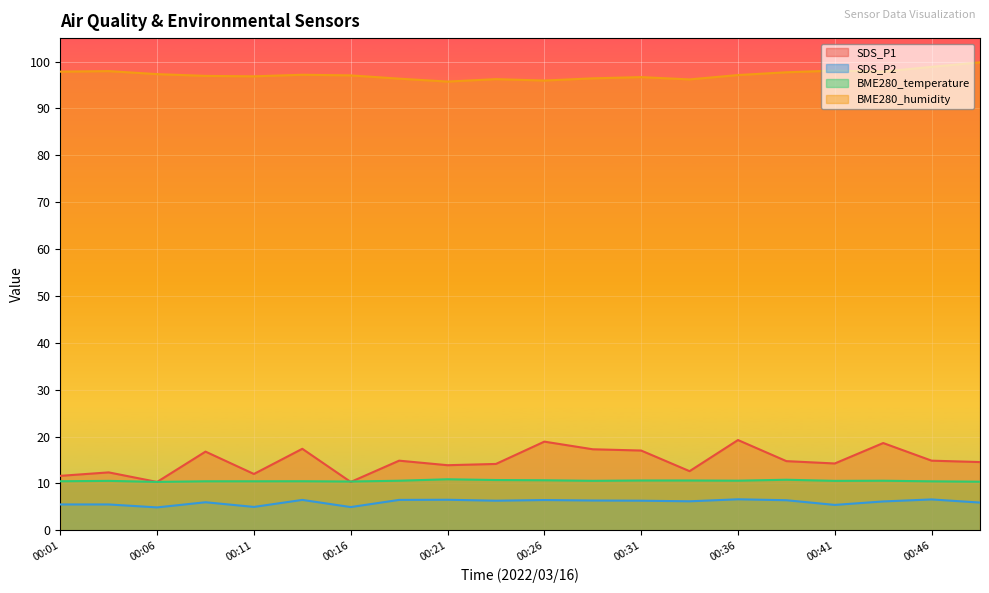

Which series ends up on top after the final intersection of BME280_temperature and SDS_P1?

SDS_P1